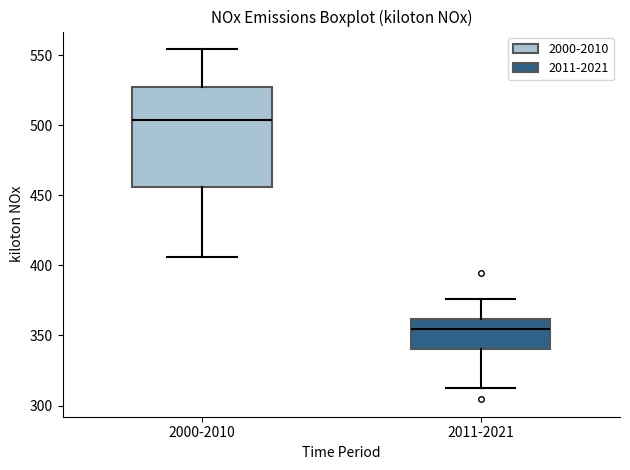

Reading left to right, read every box against the y-axis: the position of its median line, the range the box covers, and the ends of its whiskers. The values are not printed on the chart, so give them approximately, as read against the axis.

2000-2010: median 505, box 455 to 525, whiskers 405 to 555
2011-2021: median 355, box 340 to 360, whiskers 315 to 375